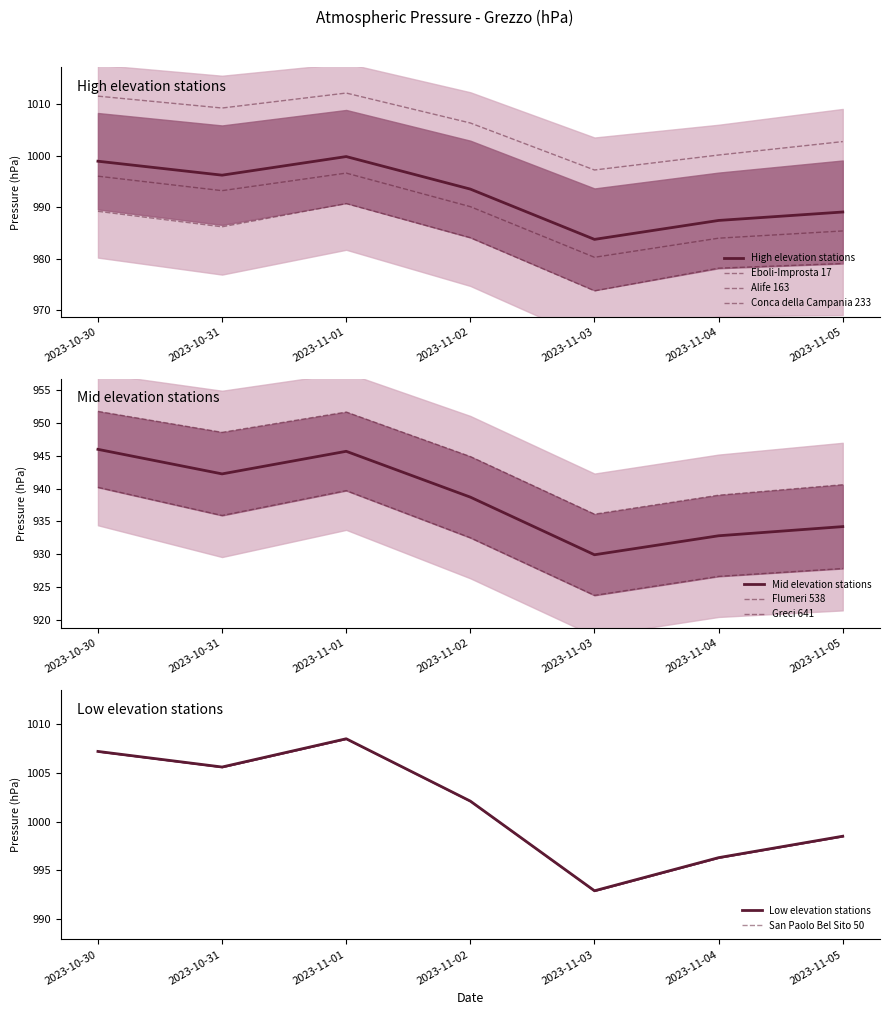

What is the difference between the second highest and second lowest values in the Flumeri 538 series?

12.7